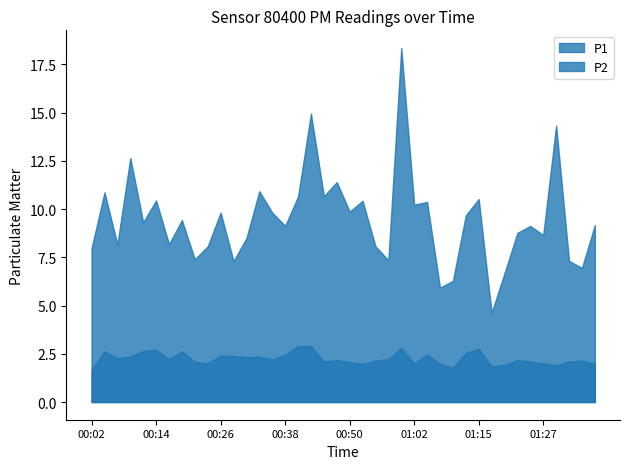

How many distinct data groups are displayed?

2